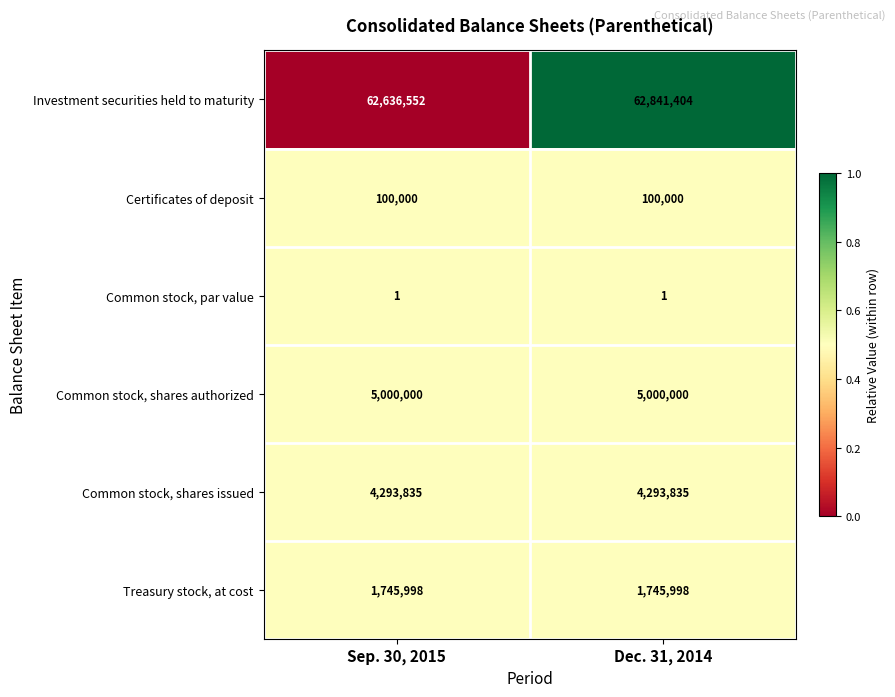

At which category does the chart reach its peak across all series?

Dec. 31, 2014